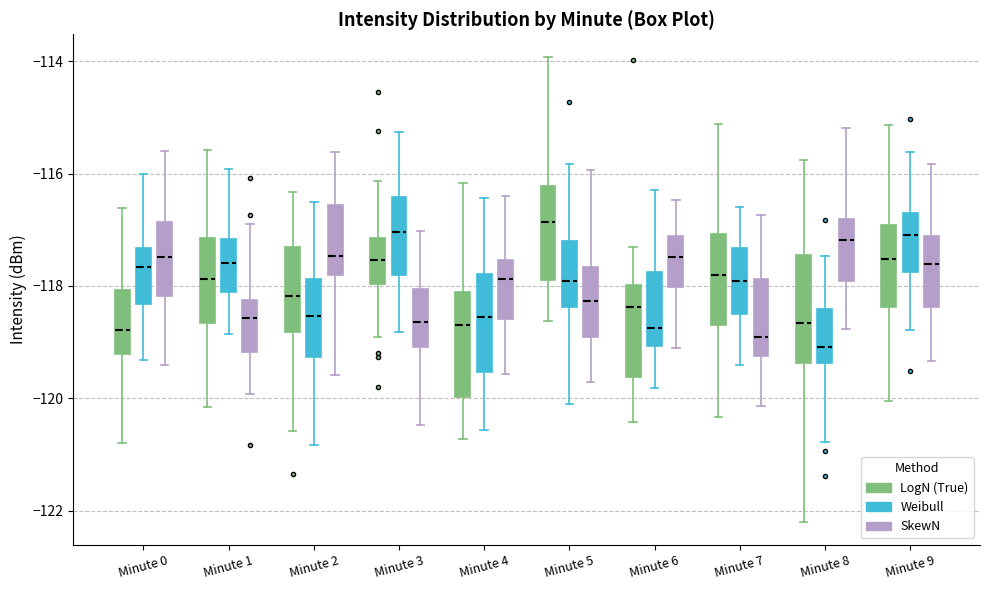

Reading left to right, transcribe this box plot: for each box, give where its median line is, the range the box spans, and where its two whiskers end, as read against the y-axis. The values are not printed on the chart, so give them approximately, as read against the axis.

Minute 0 (LogN (True)): median -118.8, box -119.2 to -118.0, whiskers -120.8 to -116.6
Minute 0 (Weibull): median -117.6, box -118.4 to -117.4, whiskers -119.4 to -116.0
Minute 0 (SkewN): median -117.4, box -118.2 to -116.8, whiskers -119.4 to -115.6
Minute 1 (LogN (True)): median -117.8, box -118.6 to -117.2, whiskers -120.2 to -115.6
Minute 1 (Weibull): median -117.6, box -118.2 to -117.2, whiskers -118.8 to -116.0
Minute 1 (SkewN): median -118.6, box -119.2 to -118.2, whiskers -120.0 to -116.8
Minute 2 (LogN (True)): median -118.2, box -118.8 to -117.4, whiskers -120.6 to -116.4
Minute 2 (Weibull): median -118.6, box -119.2 to -117.8, whiskers -120.8 to -116.6
Minute 2 (SkewN): median -117.4, box -117.8 to -116.6, whiskers -119.6 to -115.6
Minute 3 (LogN (True)): median -117.6, box -118.0 to -117.2, whiskers -119.0 to -116.2
Minute 3 (Weibull): median -117.0, box -117.8 to -116.4, whiskers -118.8 to -115.2
Minute 3 (SkewN): median -118.6, box -119.0 to -118.0, whiskers -120.4 to -117.0
Minute 4 (LogN (True)): median -118.6, box -120.0 to -118.2, whiskers -120.8 to -116.2
Minute 4 (Weibull): median -118.6, box -119.6 to -117.8, whiskers -120.6 to -116.4
Minute 4 (SkewN): median -117.8, box -118.6 to -117.6, whiskers -119.6 to -116.4
Minute 5 (LogN (True)): median -116.8, box -117.8 to -116.2, whiskers -118.6 to -114.0
Minute 5 (Weibull): median -118.0, box -118.4 to -117.2, whiskers -120.2 to -115.8
Minute 5 (SkewN): median -118.2, box -119.0 to -117.6, whiskers -119.8 to -116.0
Minute 6 (LogN (True)): median -118.4, box -119.6 to -118.0, whiskers -120.4 to -117.4
Minute 6 (Weibull): median -118.8, box -119.0 to -117.8, whiskers -119.8 to -116.2
Minute 6 (SkewN): median -117.4, box -118.0 to -117.2, whiskers -119.0 to -116.4
Minute 7 (LogN (True)): median -117.8, box -118.6 to -117.0, whiskers -120.4 to -115.2
Minute 7 (Weibull): median -118.0, box -118.4 to -117.4, whiskers -119.4 to -116.6
Minute 7 (SkewN): median -118.8, box -119.2 to -117.8, whiskers -120.2 to -116.8
Minute 8 (LogN (True)): median -118.6, box -119.4 to -117.4, whiskers -122.2 to -115.8
Minute 8 (Weibull): median -119.0, box -119.4 to -118.4, whiskers -120.8 to -117.4
Minute 8 (SkewN): median -117.2, box -118.0 to -116.8, whiskers -118.8 to -115.2
Minute 9 (LogN (True)): median -117.6, box -118.4 to -117.0, whiskers -120.0 to -115.2
Minute 9 (Weibull): median -117.0, box -117.8 to -116.8, whiskers -118.8 to -115.6
Minute 9 (SkewN): median -117.6, box -118.4 to -117.2, whiskers -119.4 to -115.8